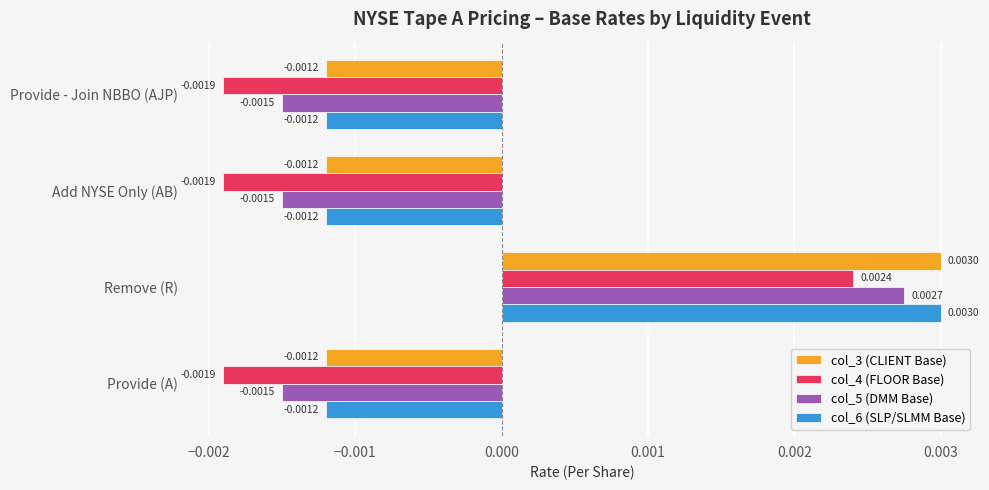

Which series has the widest spread of values?

col_4 (FLOOR Base)